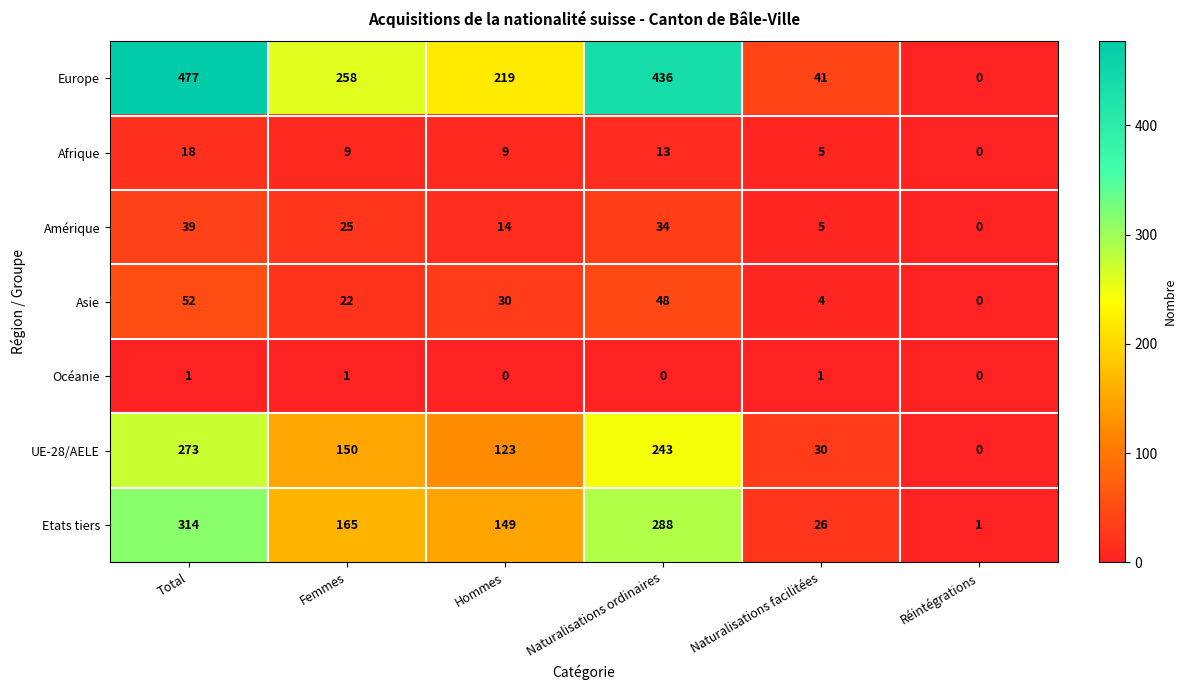

Rank the categories by UE-28/AELE value from lowest to highest.

Réintégrations, Naturalisations facilitées, Hommes, Femmes, Naturalisations ordinaires, Total